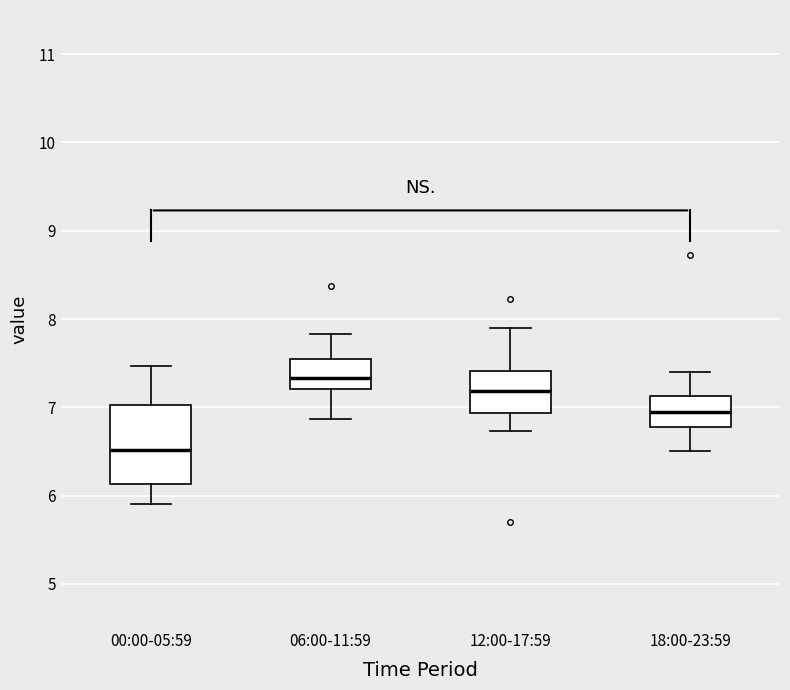

Reading left to right, read every box against the y-axis: the position of its median line, the range the box covers, and the ends of its whiskers. The values are not printed on the chart, so give them approximately, as read against the axis.

00:00-05:59: median 6.5, box 6.1 to 7.0, whiskers 5.9 to 7.5
06:00-11:59: median 7.3, box 7.2 to 7.5, whiskers 6.9 to 7.8
12:00-17:59: median 7.2, box 6.9 to 7.4, whiskers 6.7 to 7.9
18:00-23:59: median 7.0, box 6.8 to 7.1, whiskers 6.5 to 7.4